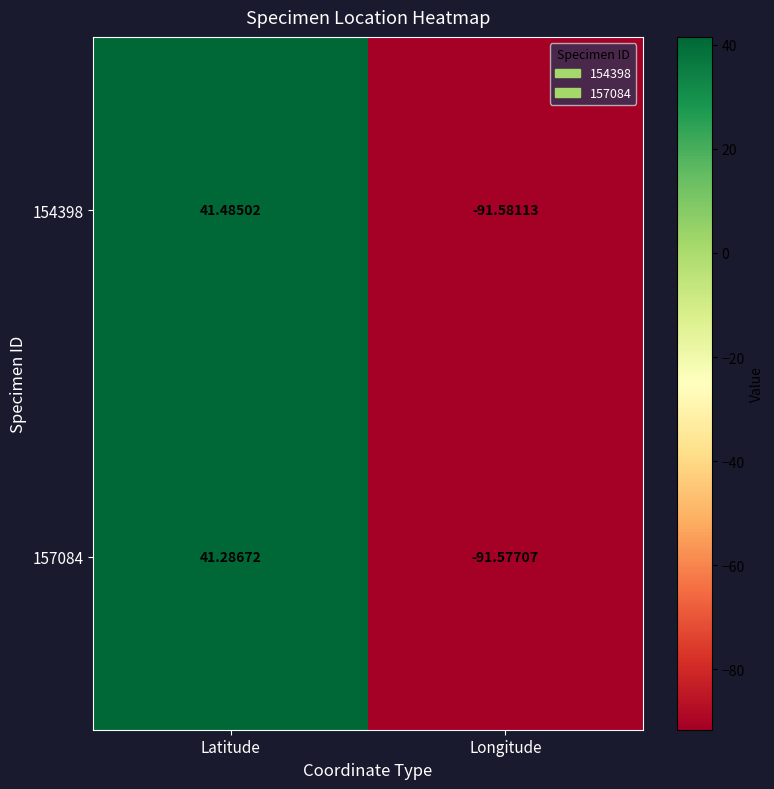

Rank the series by their average value, from highest to lowest.

154398, 157084